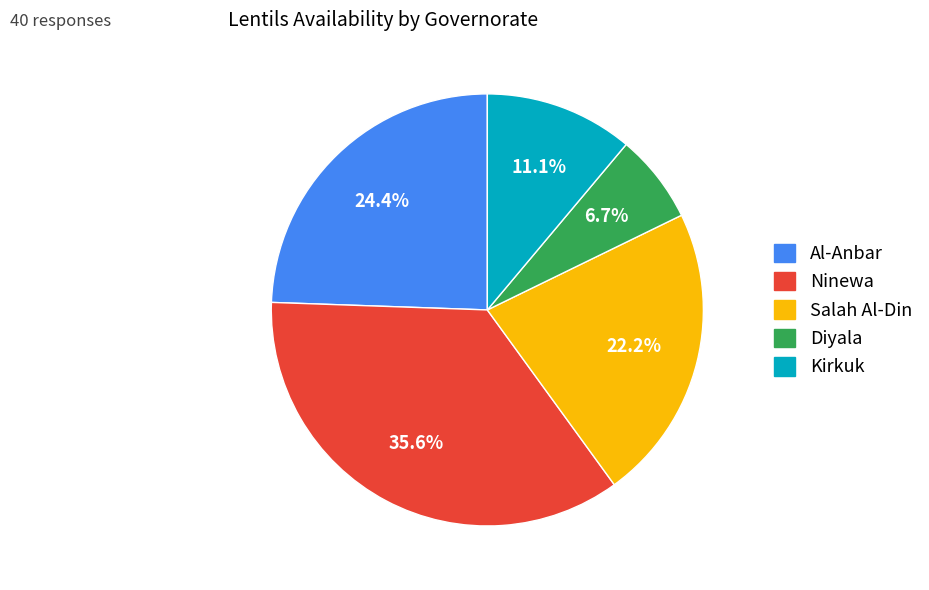

Which slice is the smallest?

Diyala